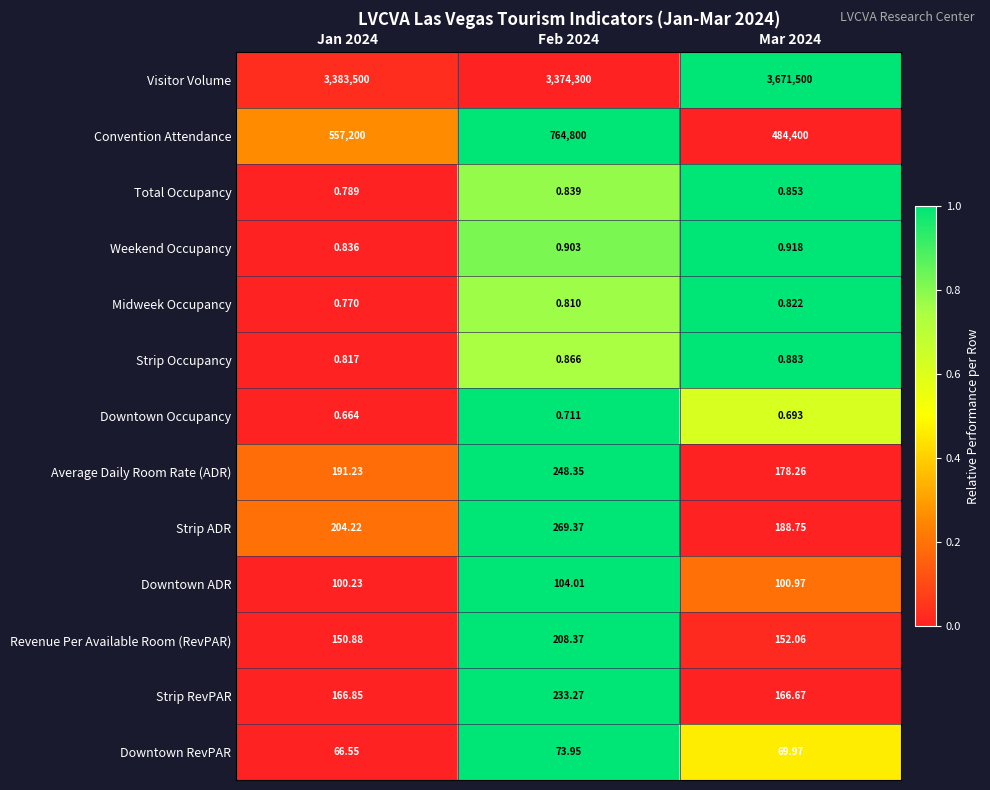

Which series has the largest total across all categories?

Visitor Volume